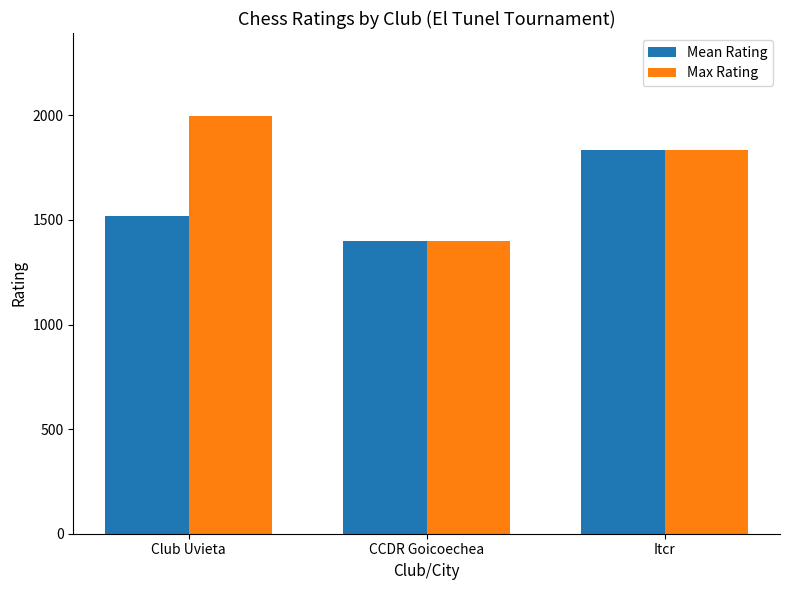

How many series are shown in this chart?

2